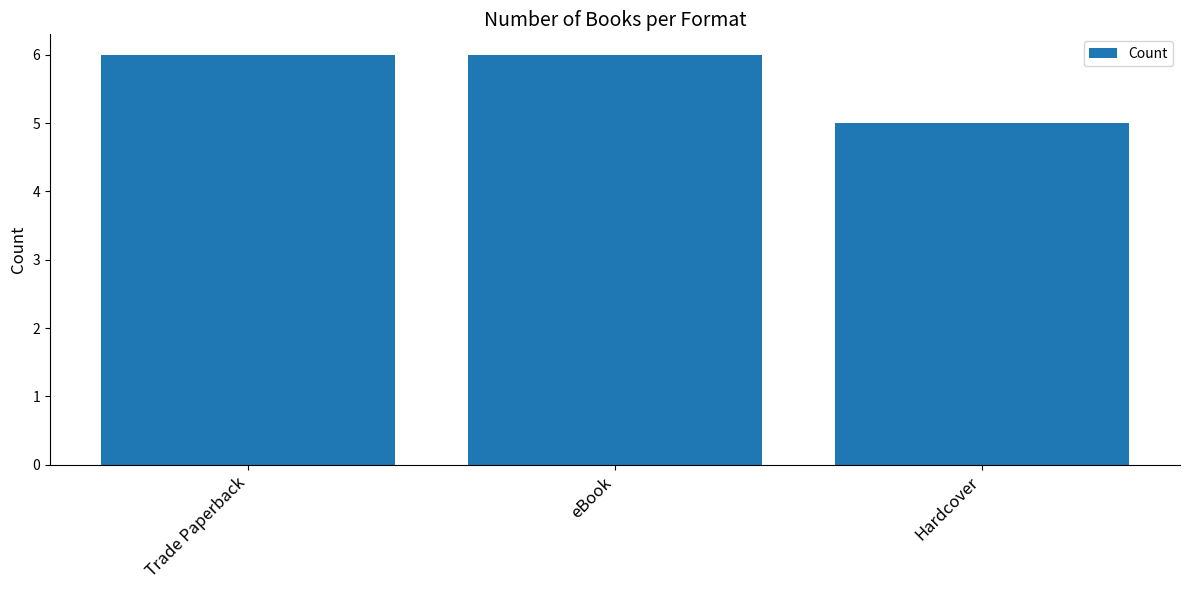

What value does the data have at eBook?

6